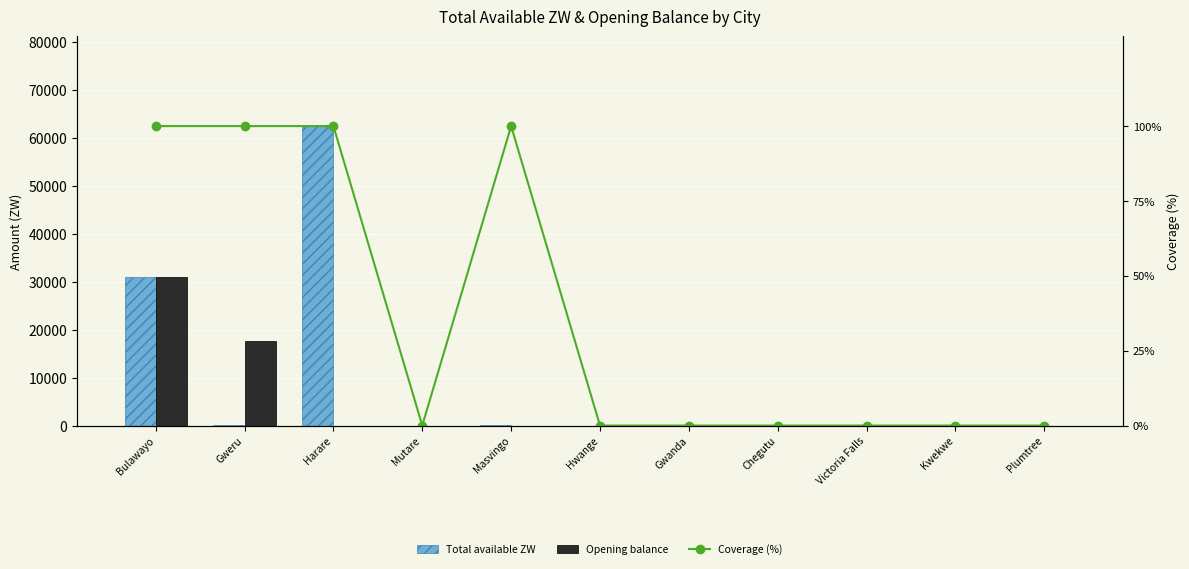

Is it true that Total available ZW equals 0.0 at Mutare?

True